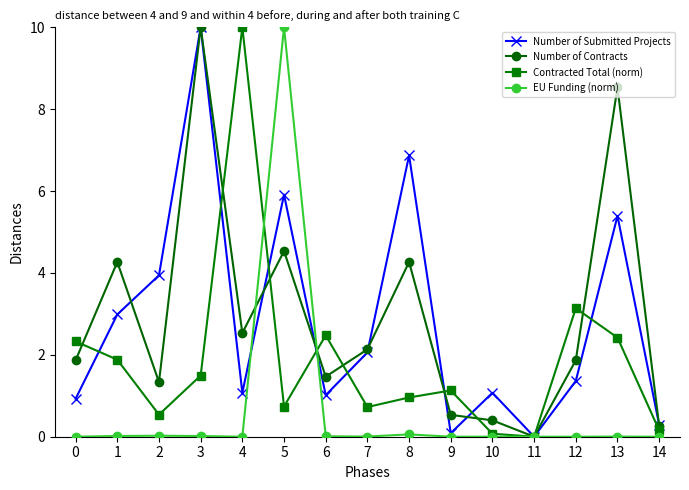

Between 4 and 6, which series saw the biggest shift?

Contracted Total (norm)